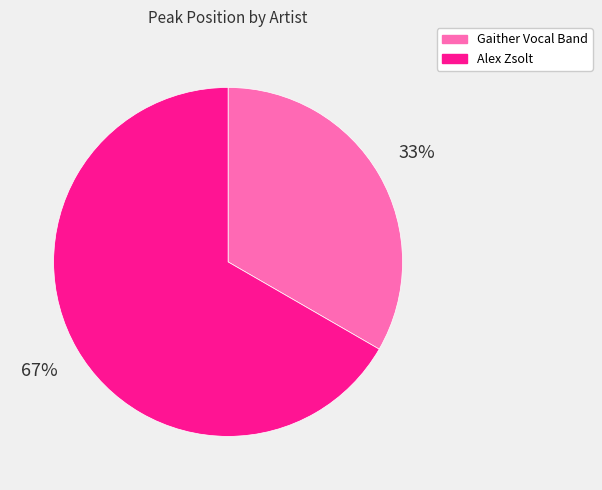

Is there a majority slice in this chart?

Yes